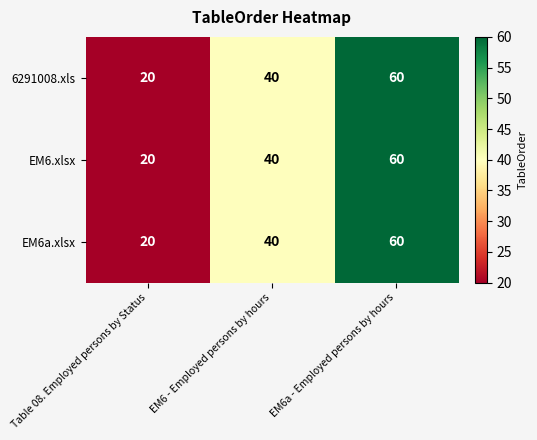

Rank the categories by 6291008.xls value from lowest to highest.

Table 08. Employed persons by Status, EM6 - Employed persons by hours, EM6a - Employed persons by hours